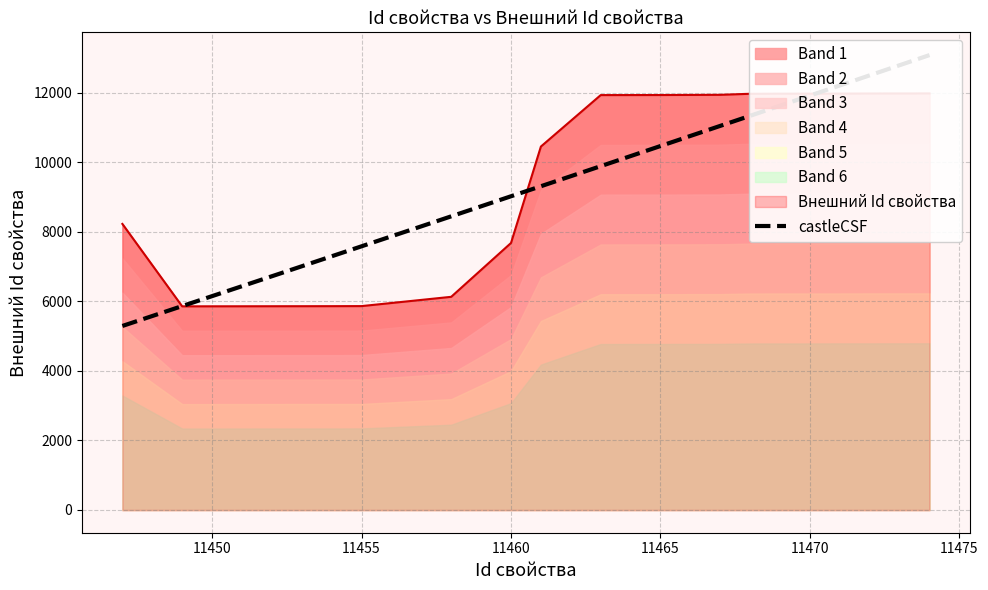

Is it true that Внешний Id свойства equals 1595 at 11449?

False